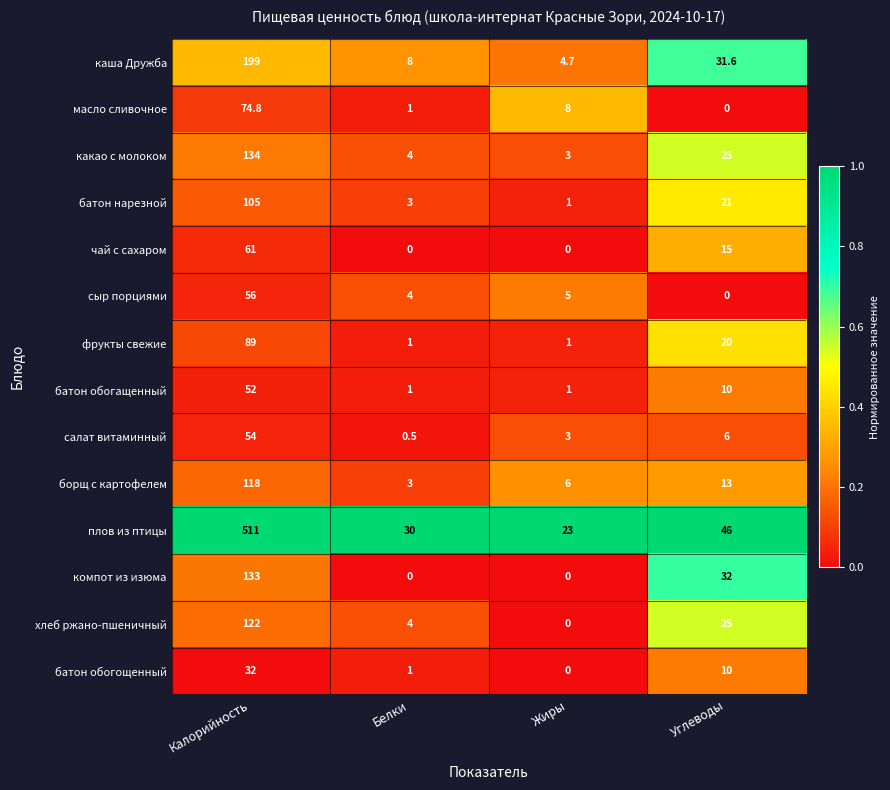

The value of какао с молоком at Калорийность is 134.0. True or false?

True